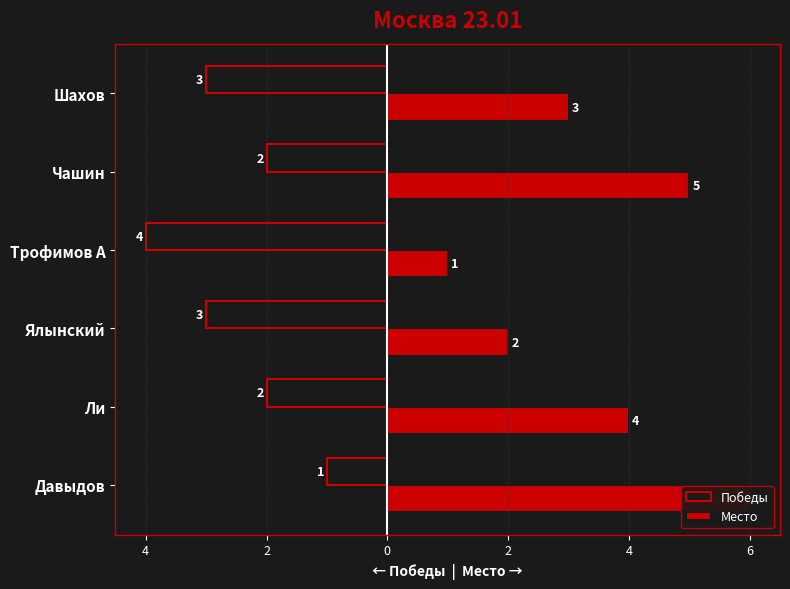

What are all the series names shown in the legend?

Победы, Место